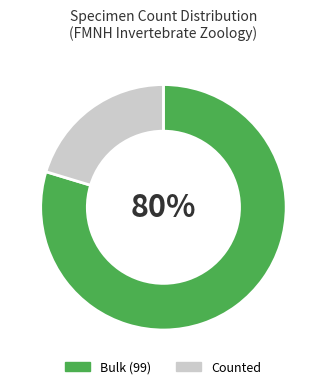

Between Counted and Bulk (99), which is larger?

Bulk (99)